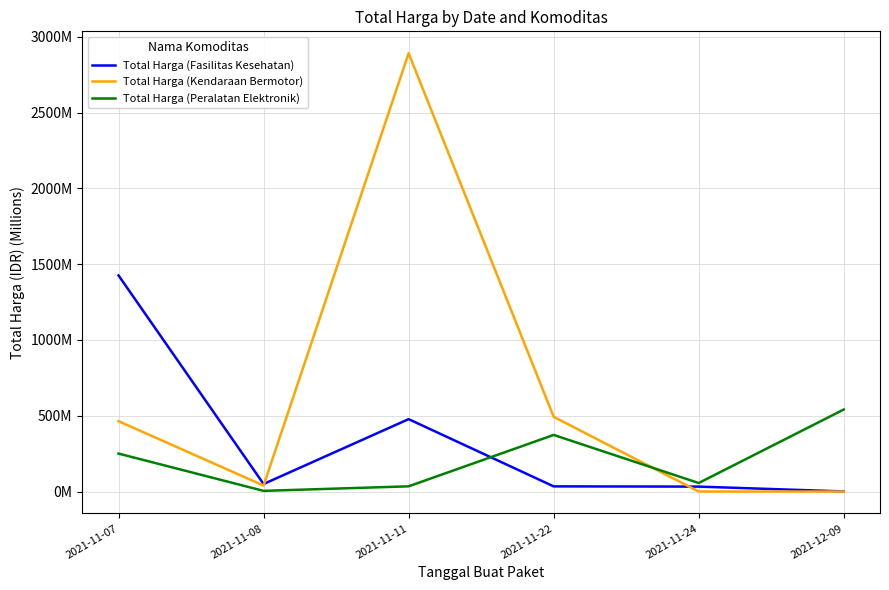

Reading left to right, what are all the values shown in this chart?

Total Harga (Fasilitas Kesehatan): 1425.9	49.7	477.6	34.0	32.4	0.6
Total Harga (Kendaraan Bermotor): 464.0	39.4	2892.1	493.0	0.0	0.0
Total Harga (Peralatan Elektronik): 250.3	4.3	34.3	373.4	56.2	541.1